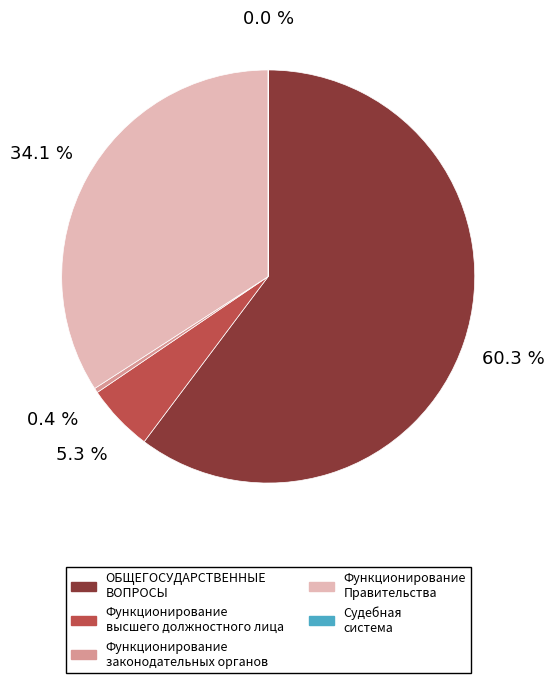

Which category has the biggest portion of the pie?

ОБЩЕГОСУДАРСТВЕННЫЕ ВОПРОСЫ